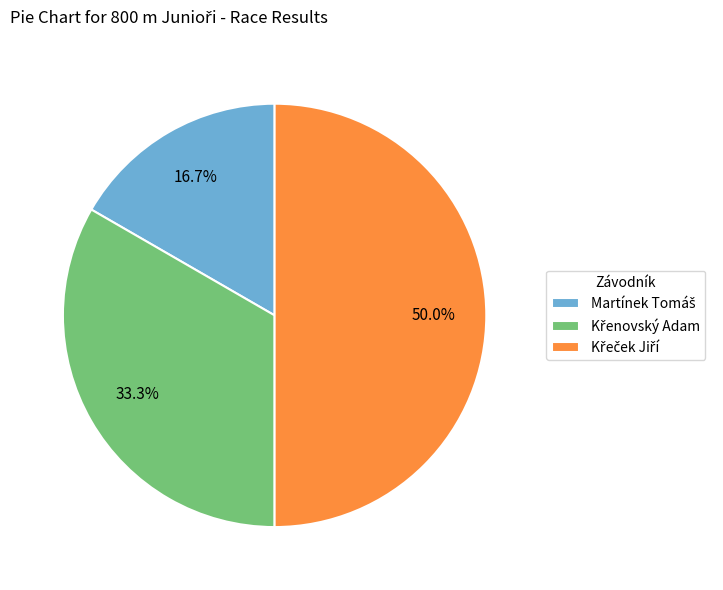

Does Křenovský Adam represent more than half of the total?

No